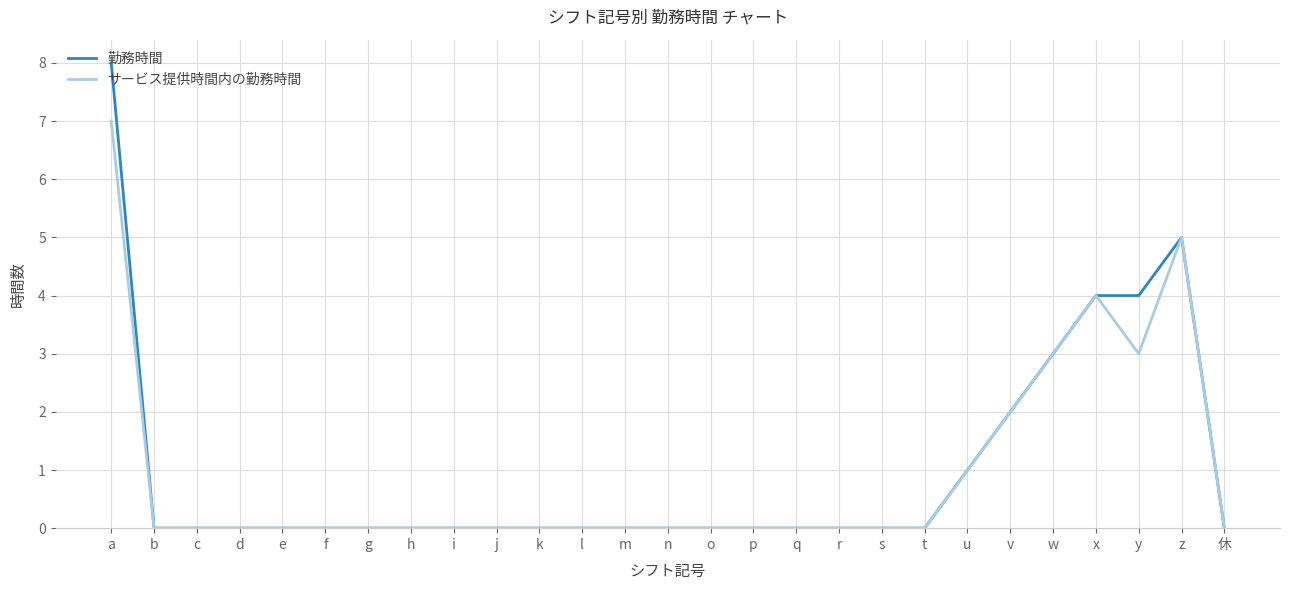

What is the maximum value shown in the chart?

8